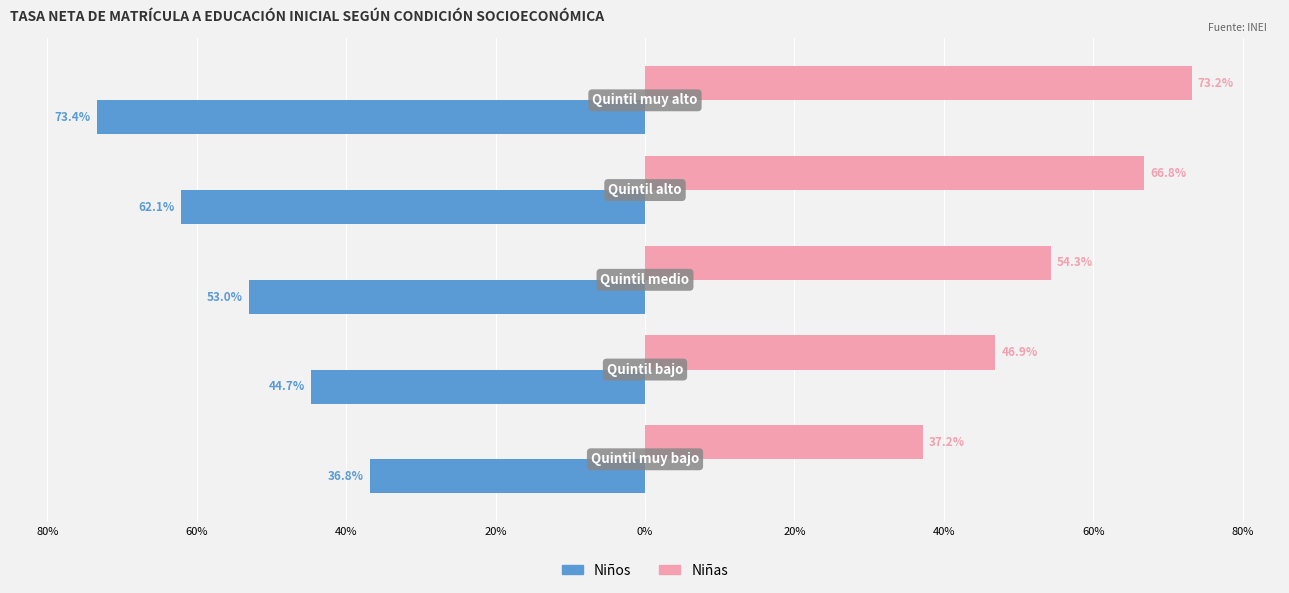

How many categories are shown in the chart?

5